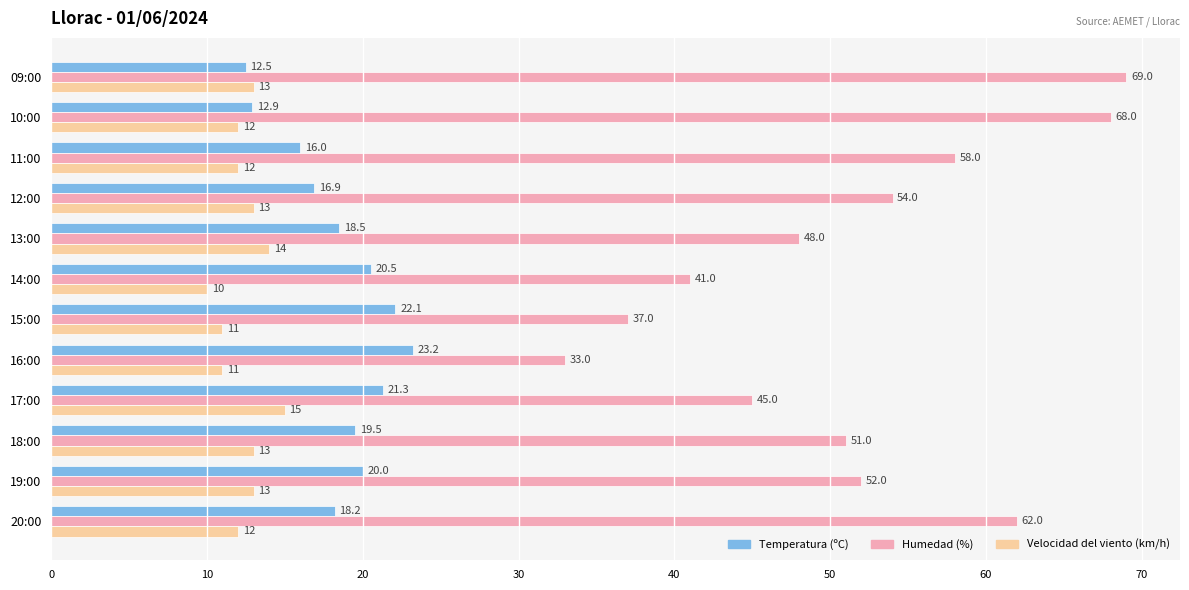

What is the maximum value shown in the chart?

69.0